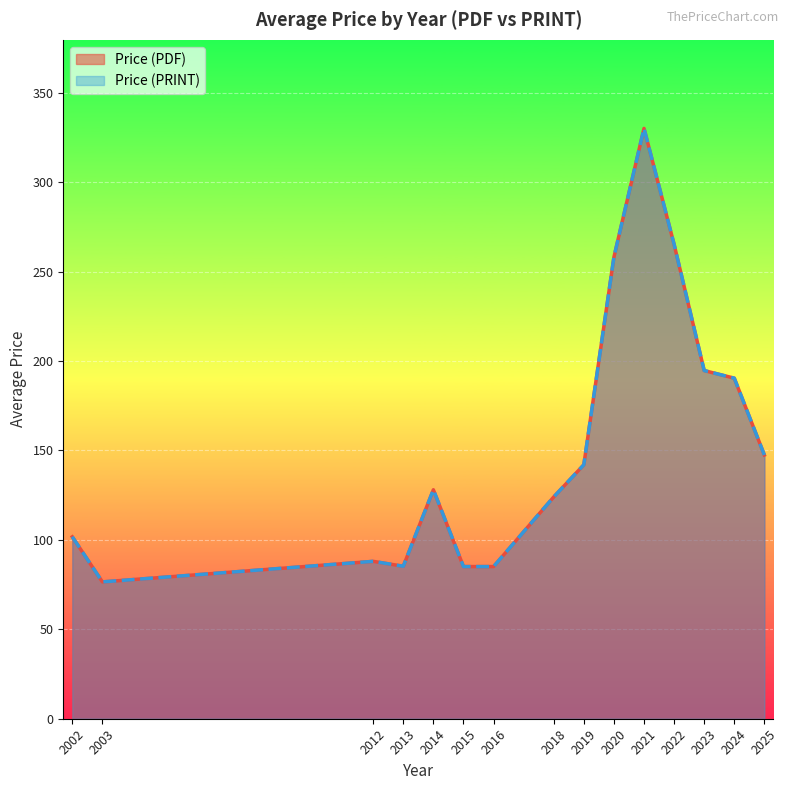

Which series has the largest range (max minus min)?

Price (PDF)